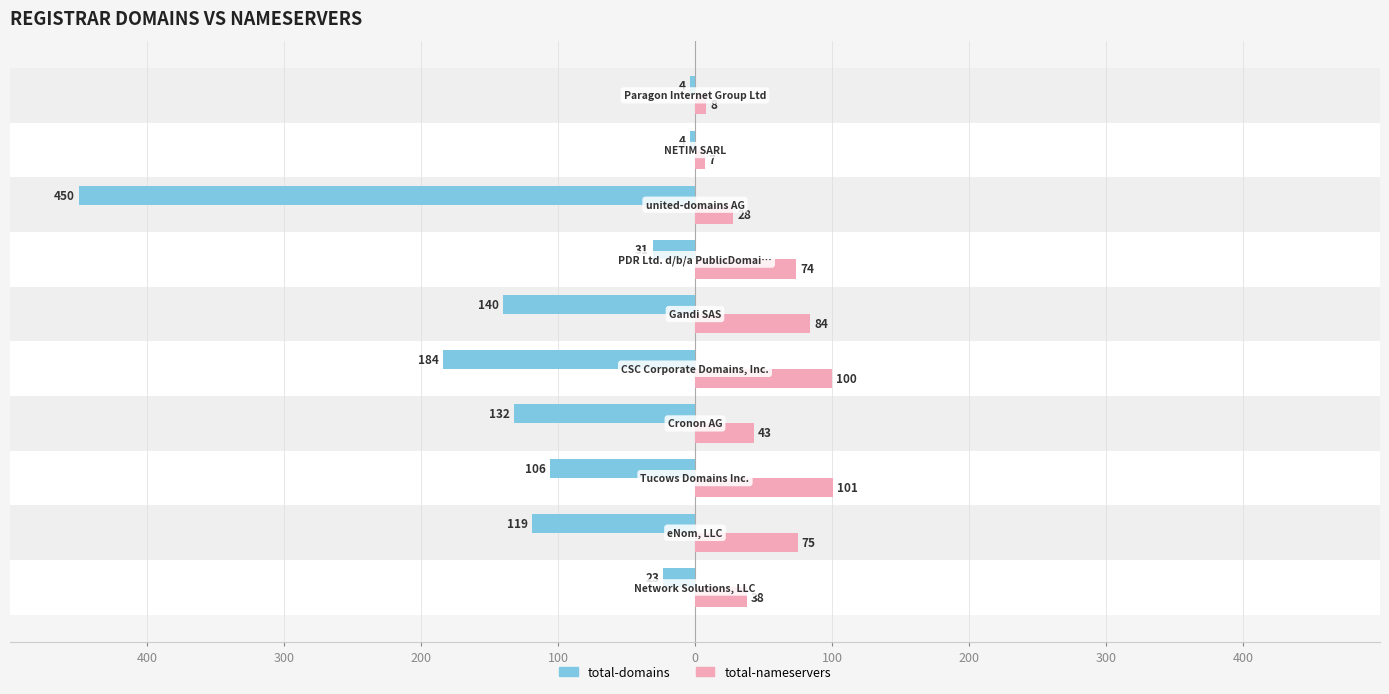

What are all the series names shown in the legend?

total-domains, total-nameservers